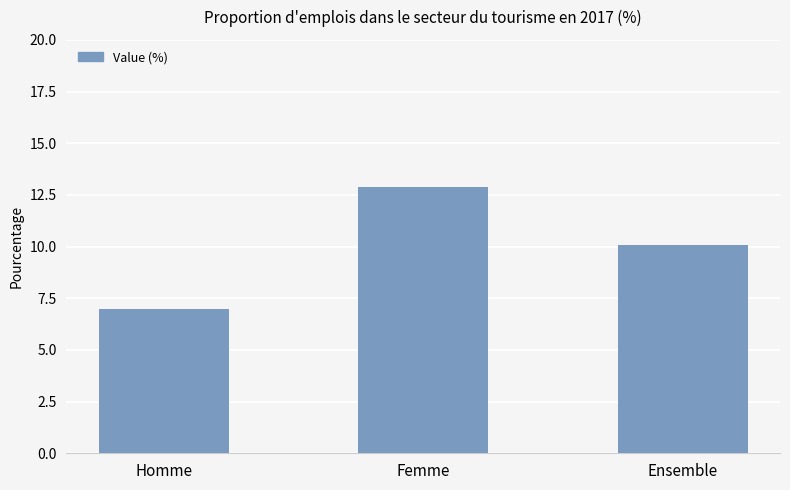

What is the change in value from Homme to Ensemble?

+3.1